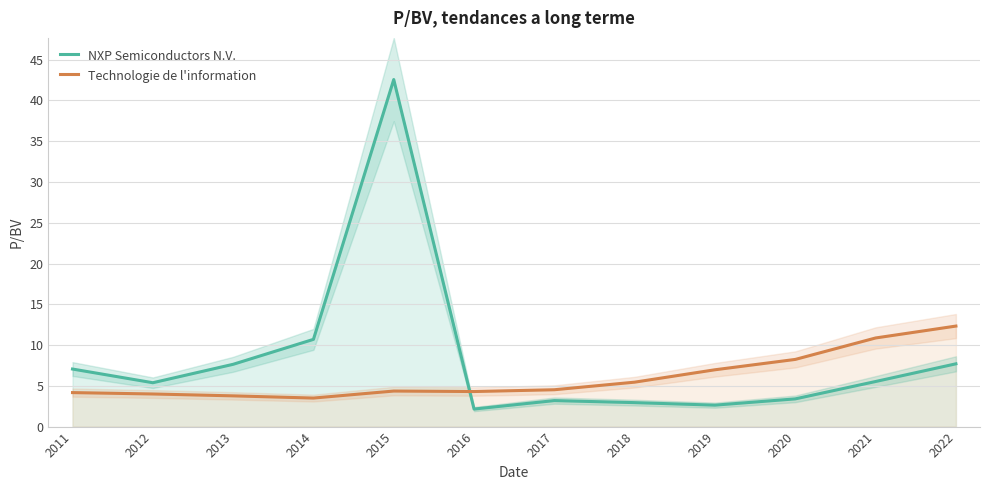

The value of NXP Semiconductors N.V. at 2011 is 3.4. True or false?

False